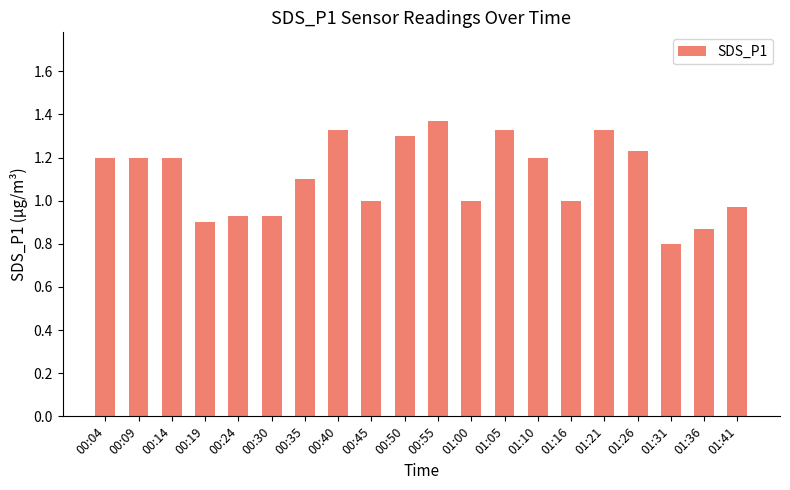

The value at 01:05 is 0.4. True or false?

False